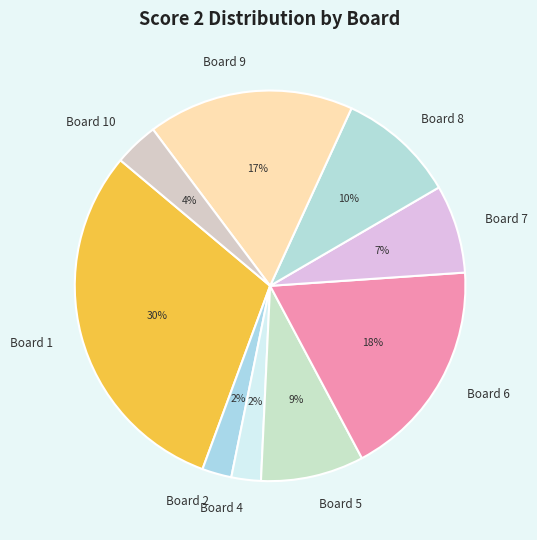

Is the sum of Board 2 and Board 8 greater than half?

No